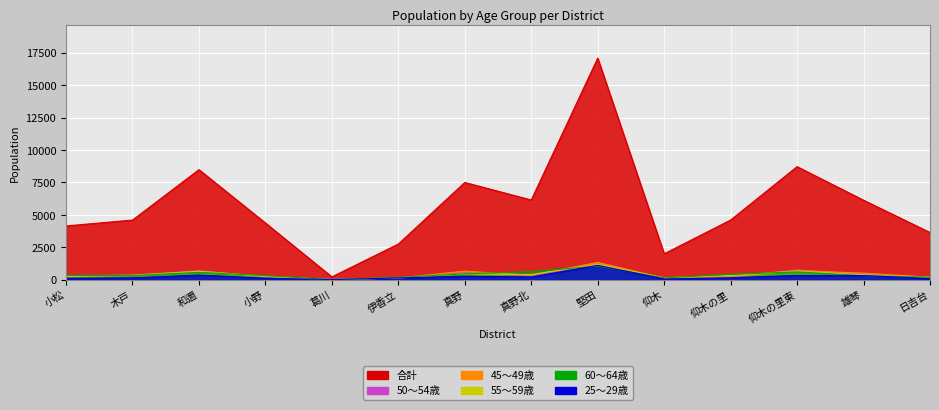

The value of 25～29歳 at 仰木の里 is 265. True or false?

False